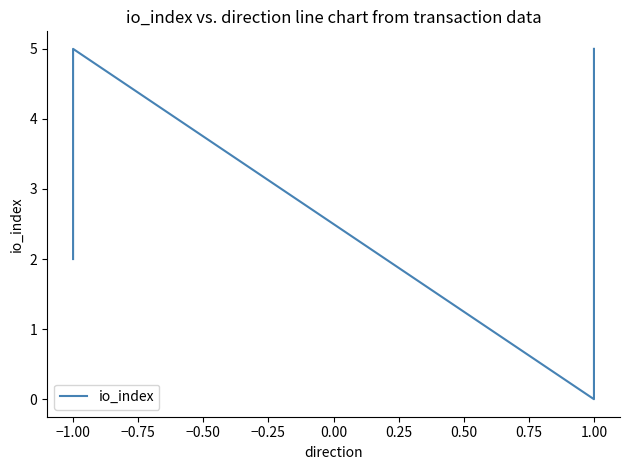

Does the chart have visible grid lines?

No